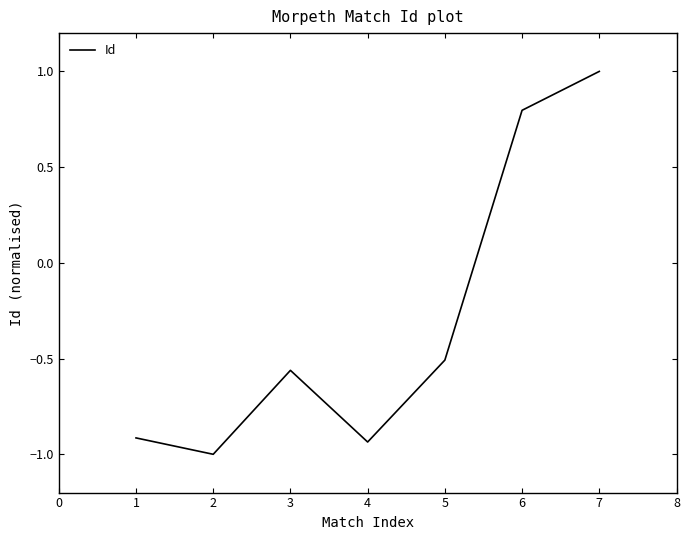

What is the minimum value shown in the chart?

-1.0